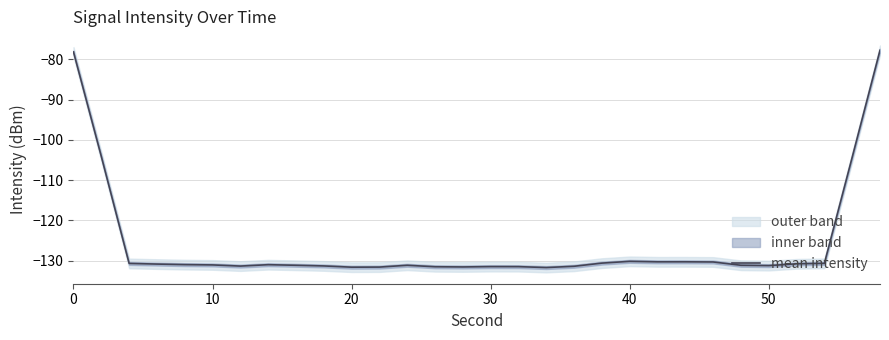

The mean intensity series shows -130.1 at 40. True or false?

True